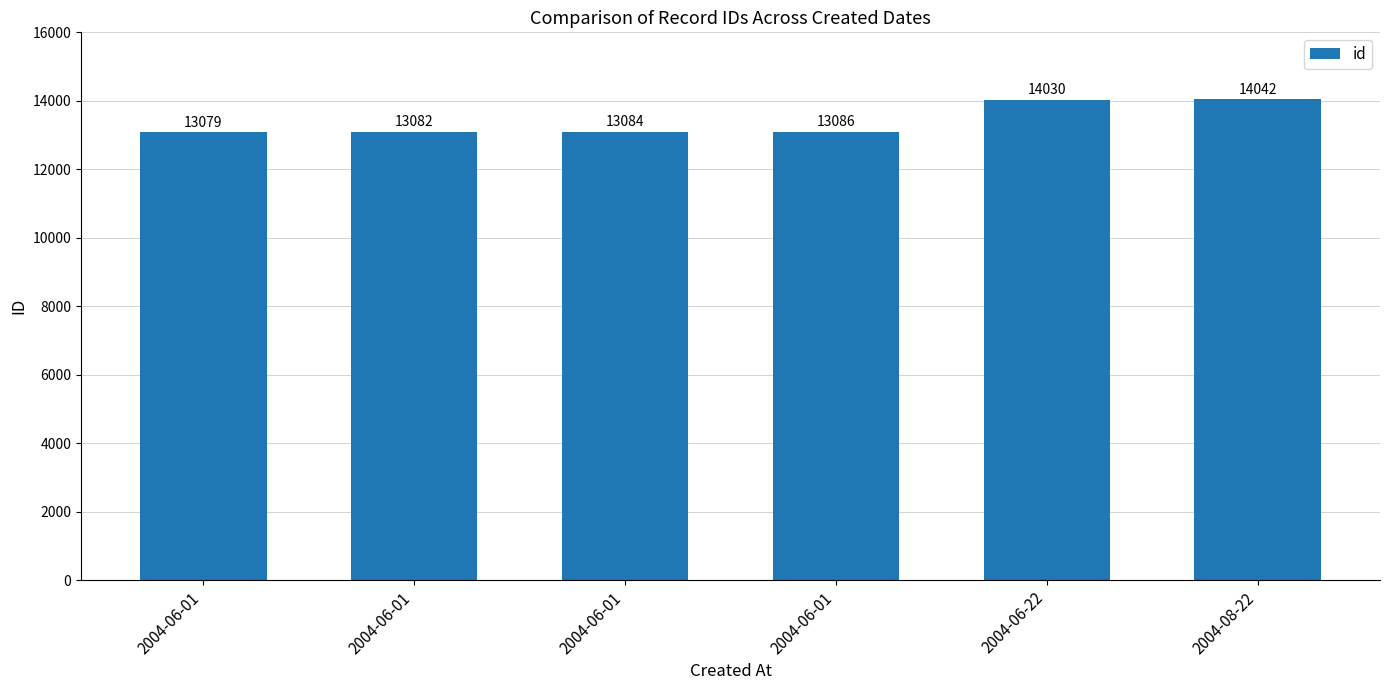

Does the chart contain any negative values?

No